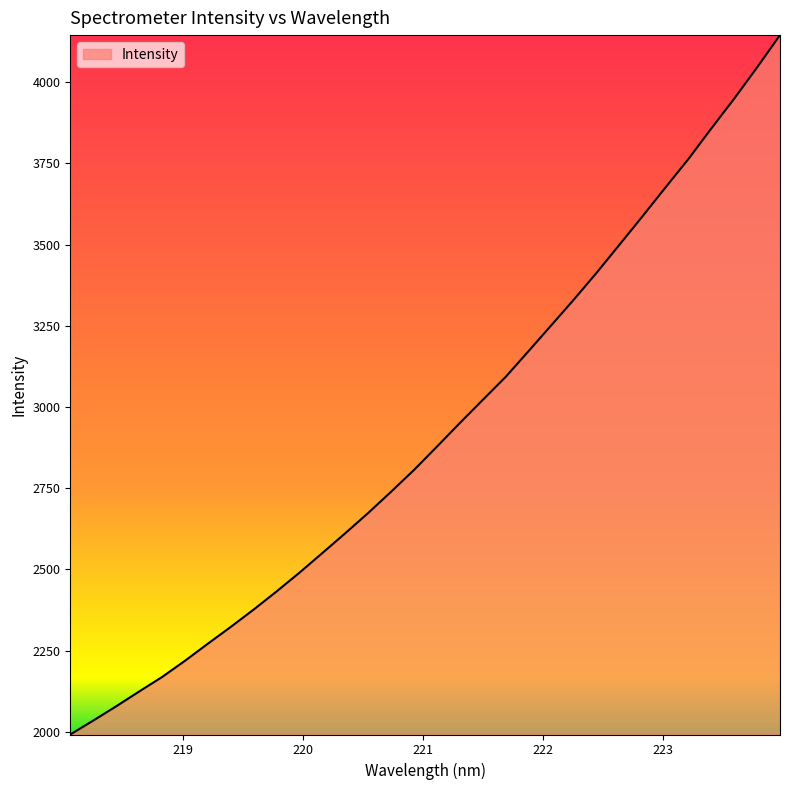

Count the number of categories in the chart.

32